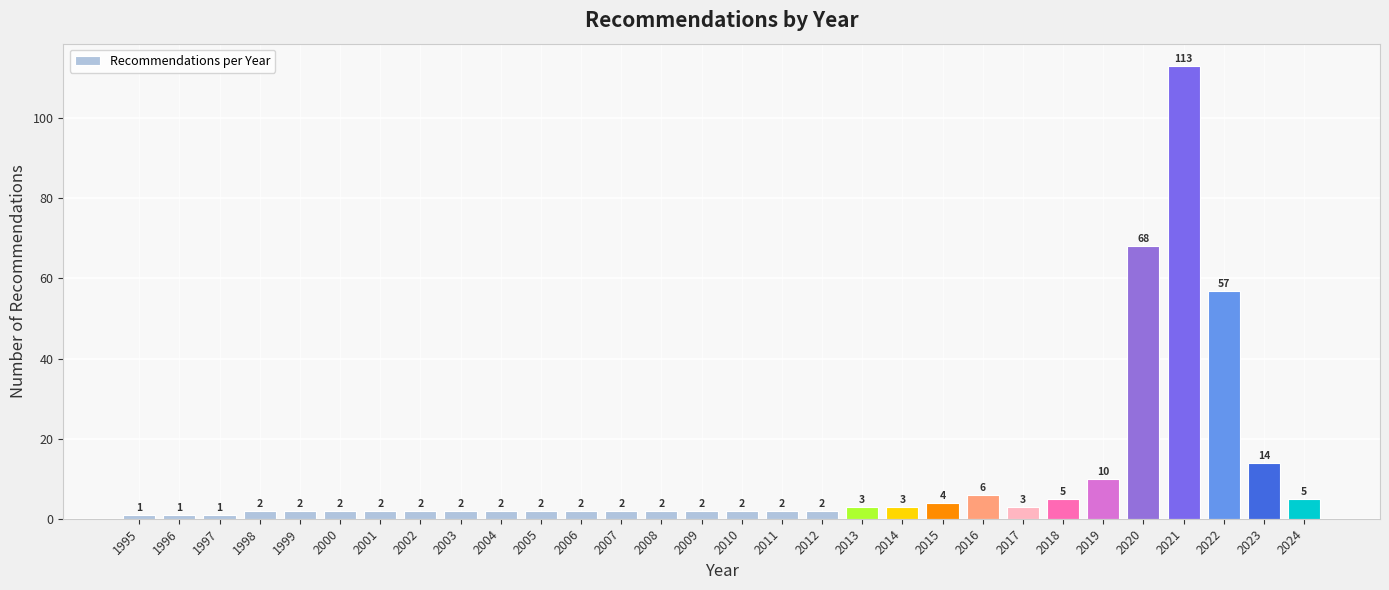

Reading left to right, transcribe all the data shown in this chart.

1995=1	1996=1	1997=1	1998=2	1999=2	2000=2	2001=2	2002=2	2003=2	2004=2	2005=2	2006=2	2007=2	2008=2	2009=2	2010=2	2011=2	2012=2	2013=3	2014=3	2015=4	2016=6	2017=3	2018=5	2019=10	2020=68	2021=113	2022=57	2023=14	2024=5